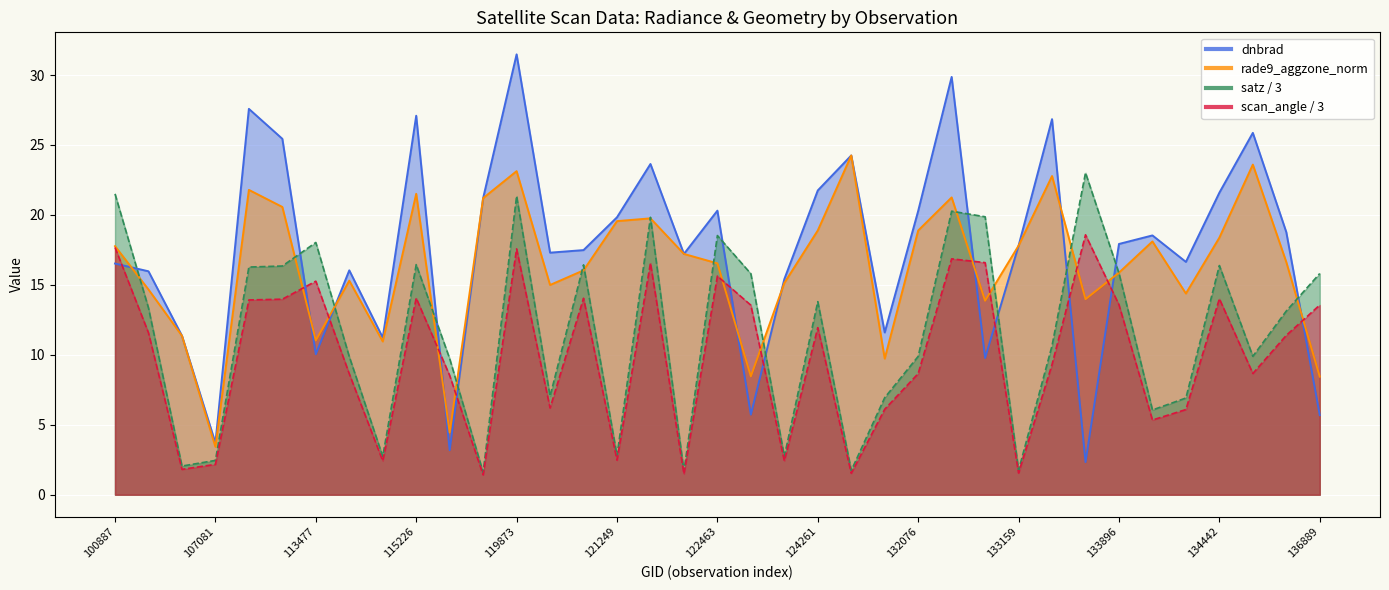

Which category has the lowest value across all series?

119351